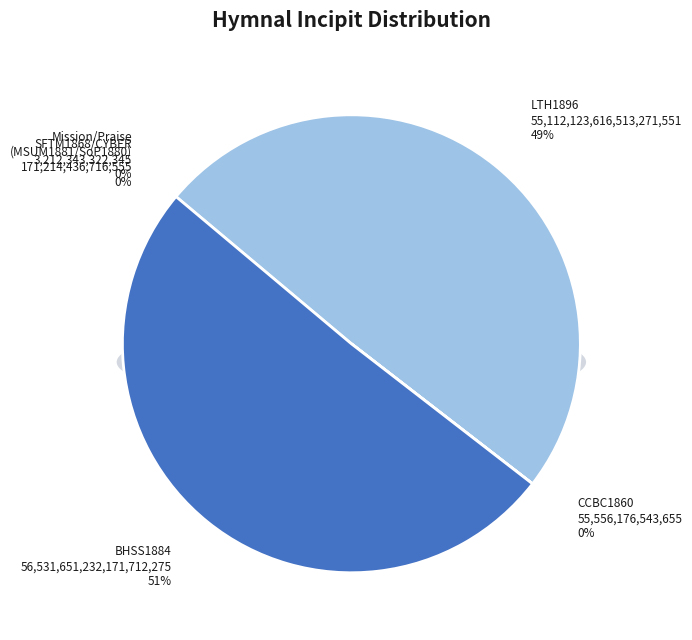

What is the ratio of the value at On Thy Church, O Power divine! (LTH1896) to the value at On thy church, O Power divine (SFTM1868/CYBER)?

17156361.6